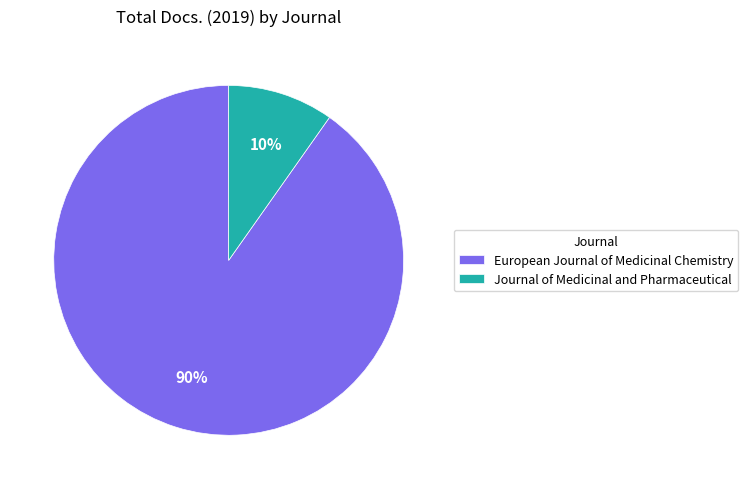

Is it true that European Journal of Medicinal Chemistry is 99% of the pie?

False